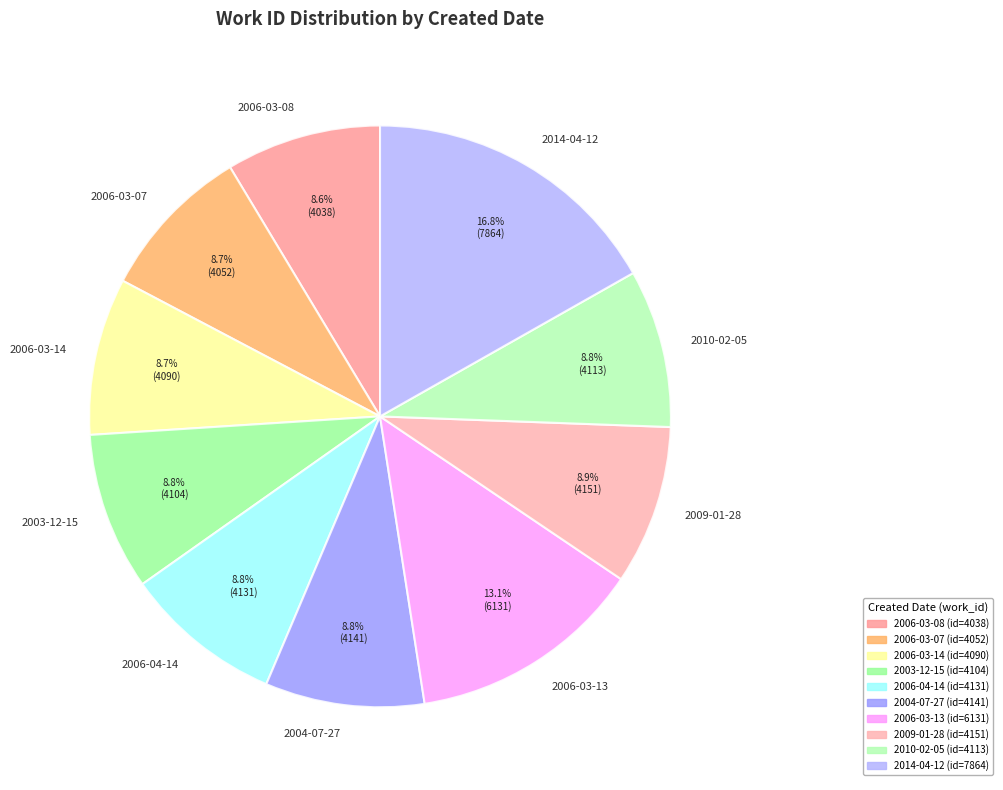

Is there any slice that represents more than half of the pie?

No